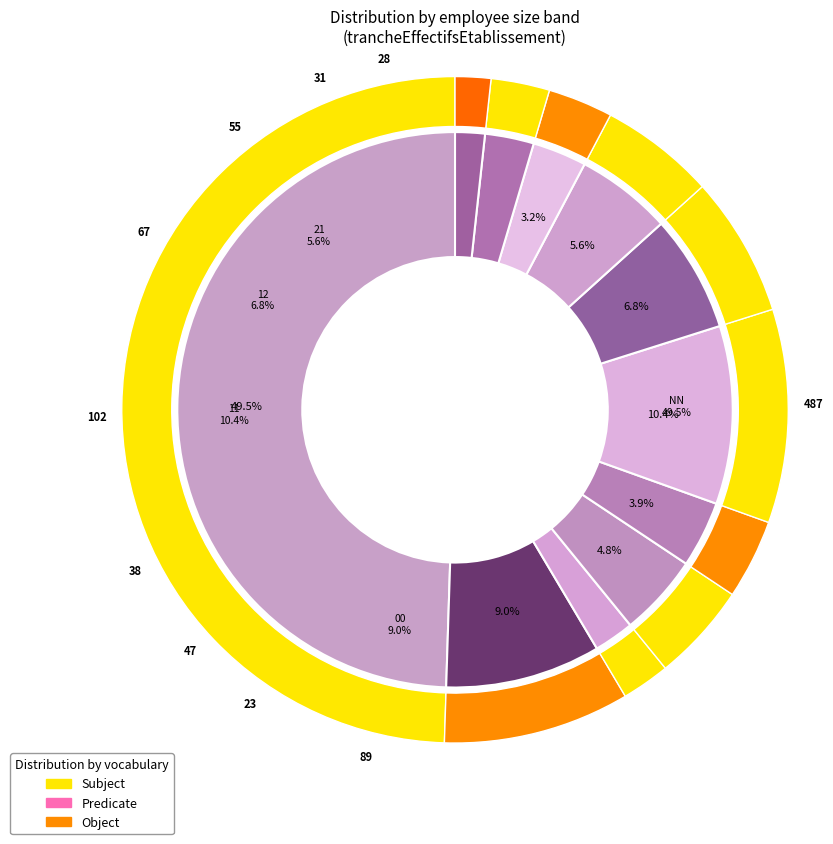

Is 11 the majority of the pie?

No